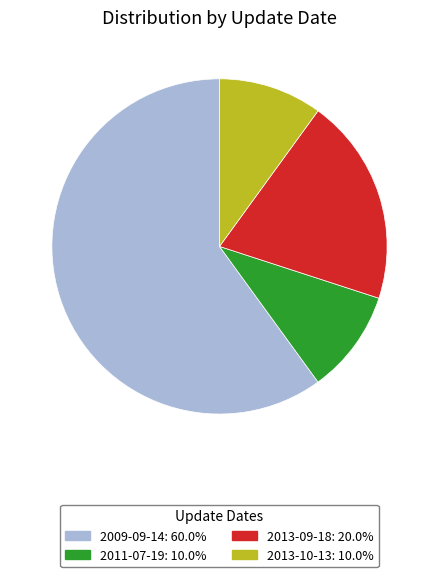

Is there any slice that represents more than half of the pie?

Yes